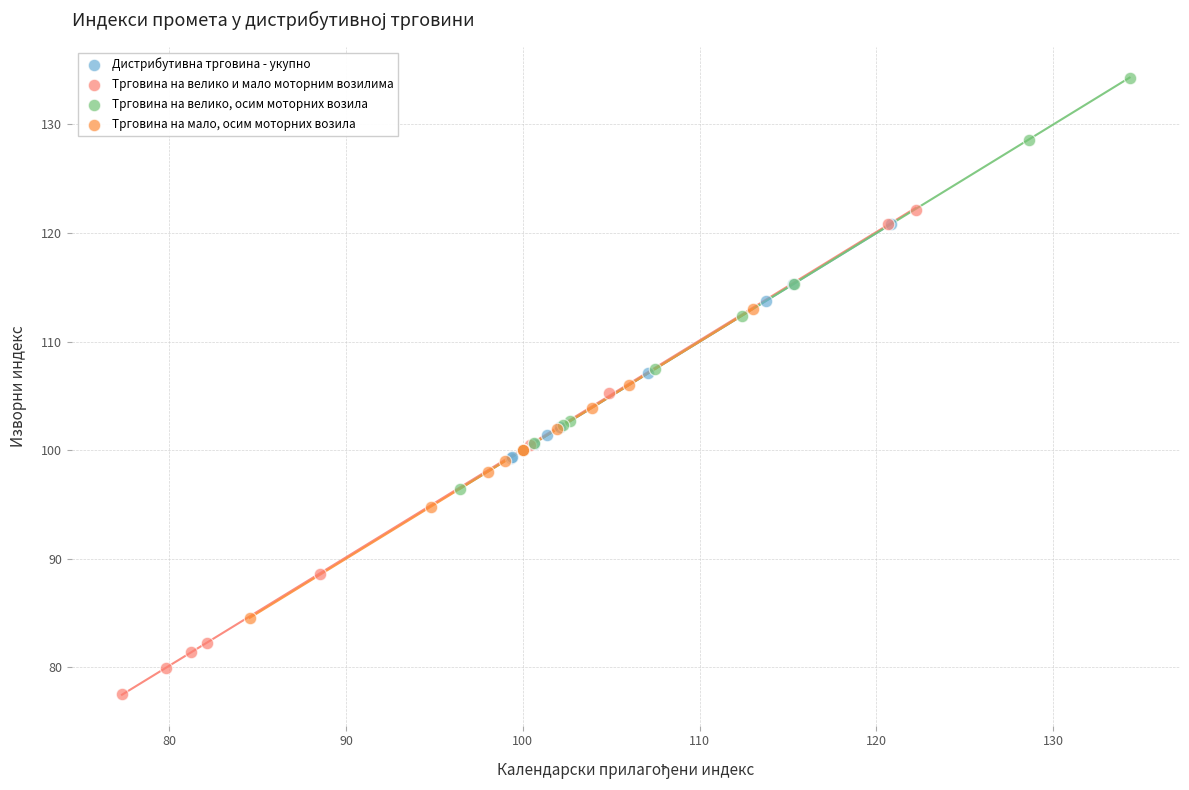

Which series contains the lowest Y value?

Трговина на велико и мало моторним возилима